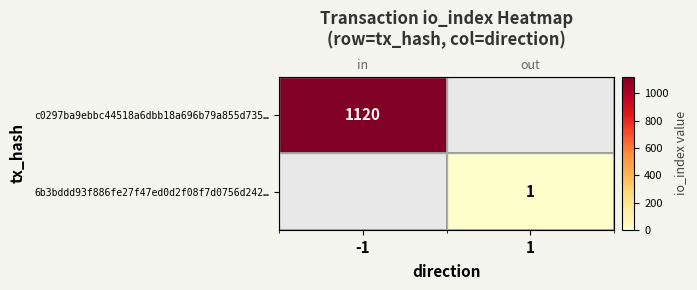

Between -1 and 1, which is larger?

-1